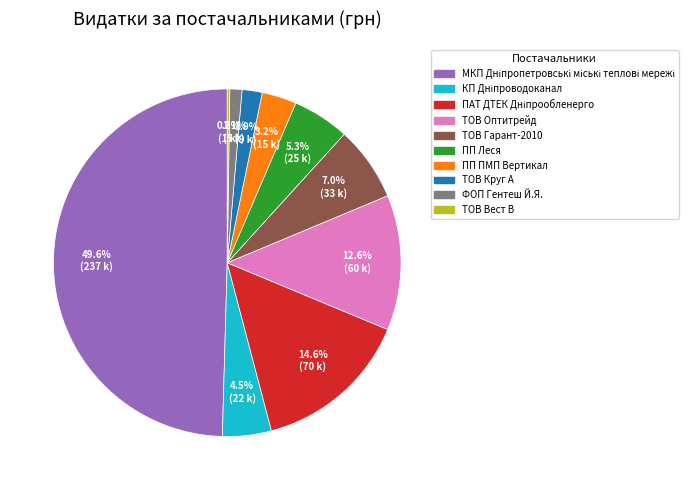

Is the sum of ТОВ Оптитрейд and ТОВ Круг А greater than half?

No